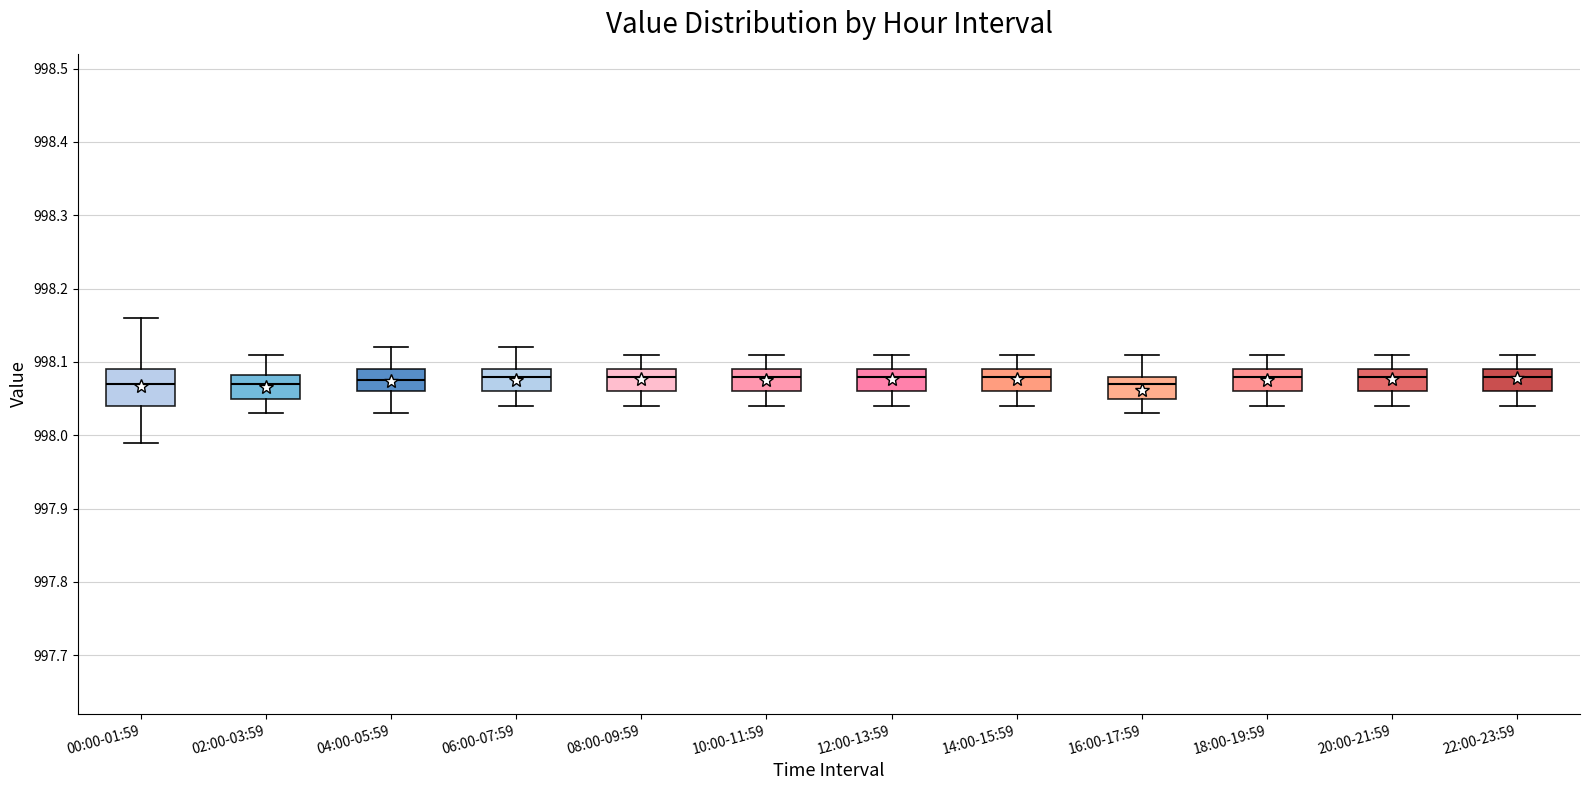

Which box is the tallest, from its lower edge to its upper edge?

00:00-01:59